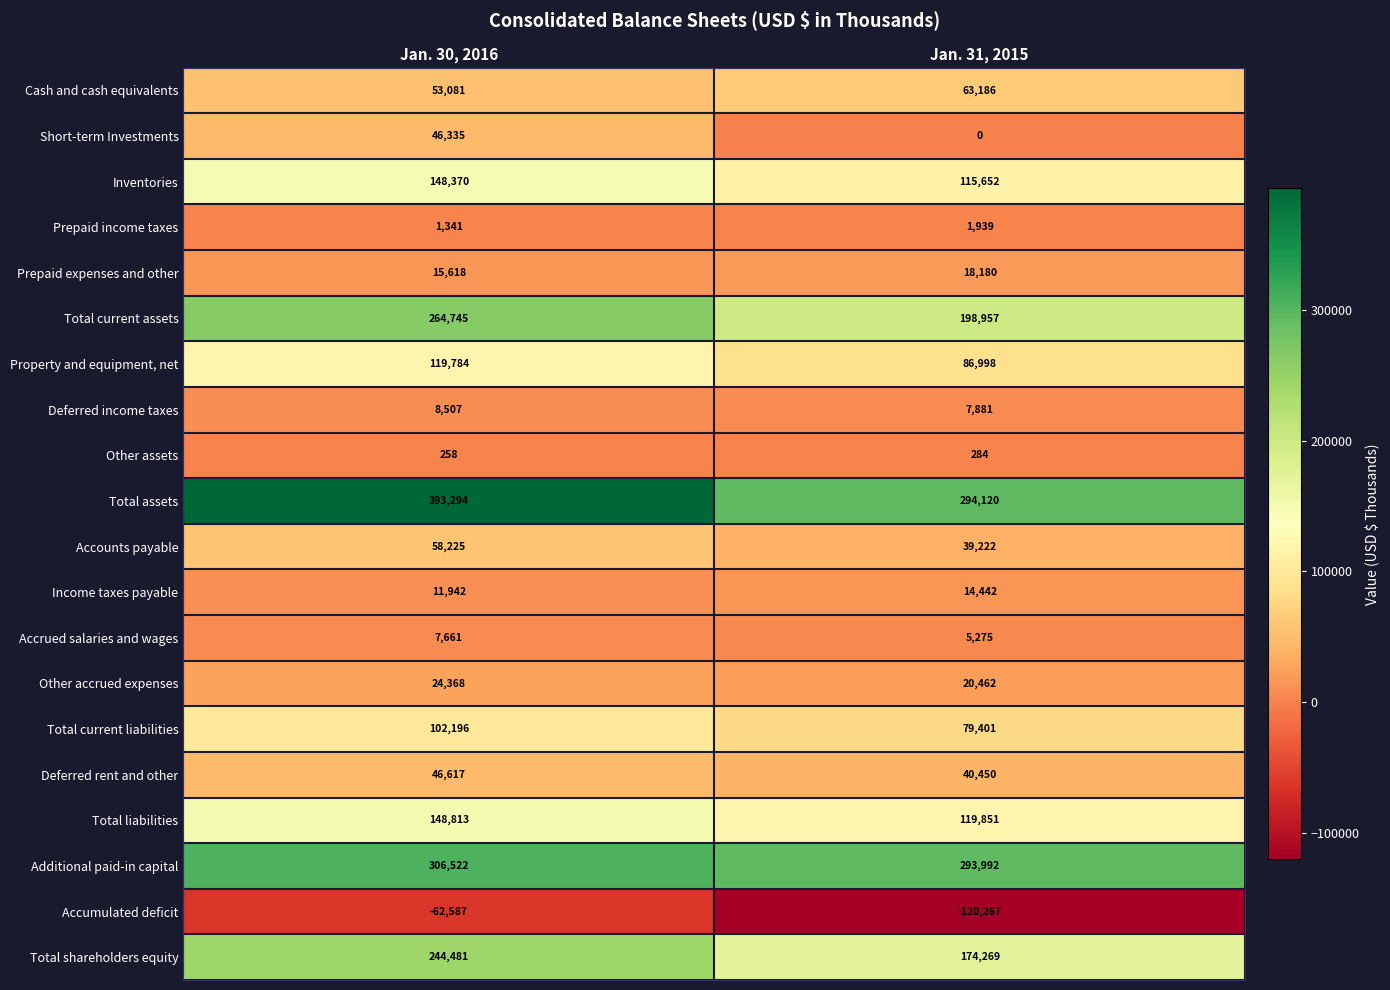

What is the approximate value of Deferred income taxes at Jan. 30, 2016, to the nearest 10?

8510